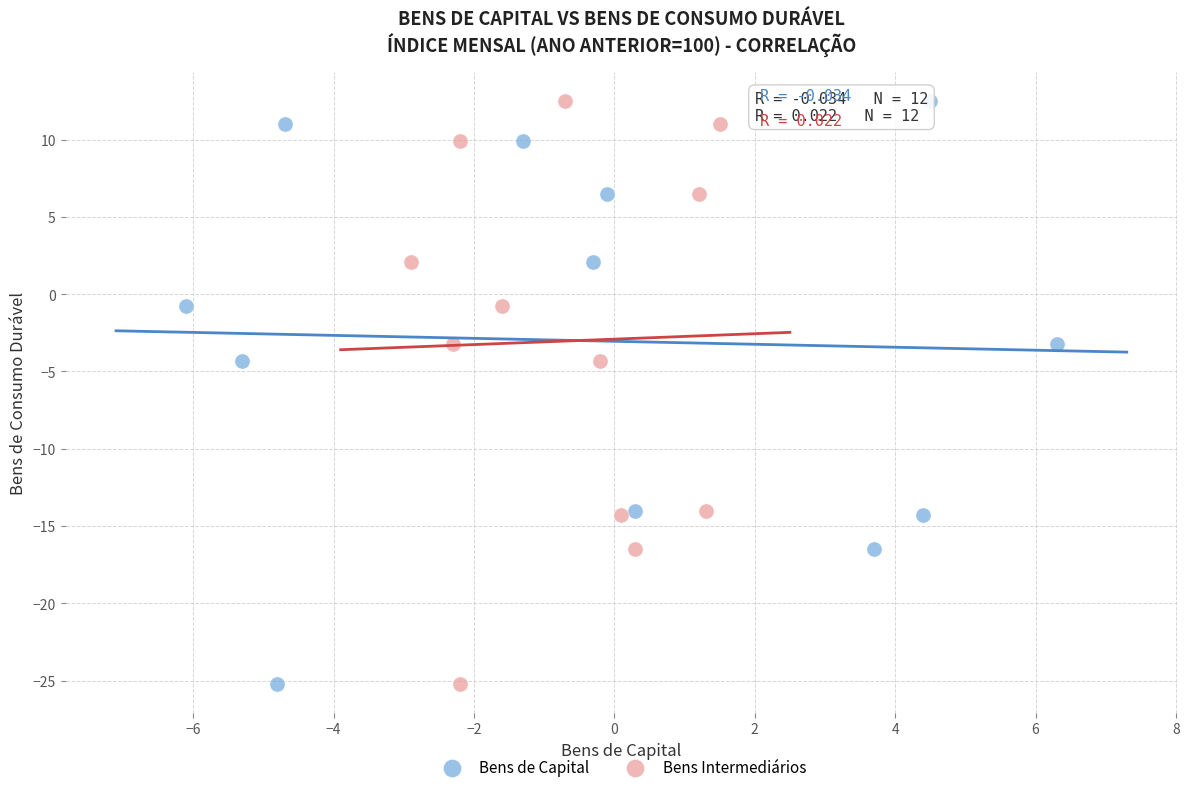

What are all the series names shown in the legend?

Bens de Capital, Bens Intermediários